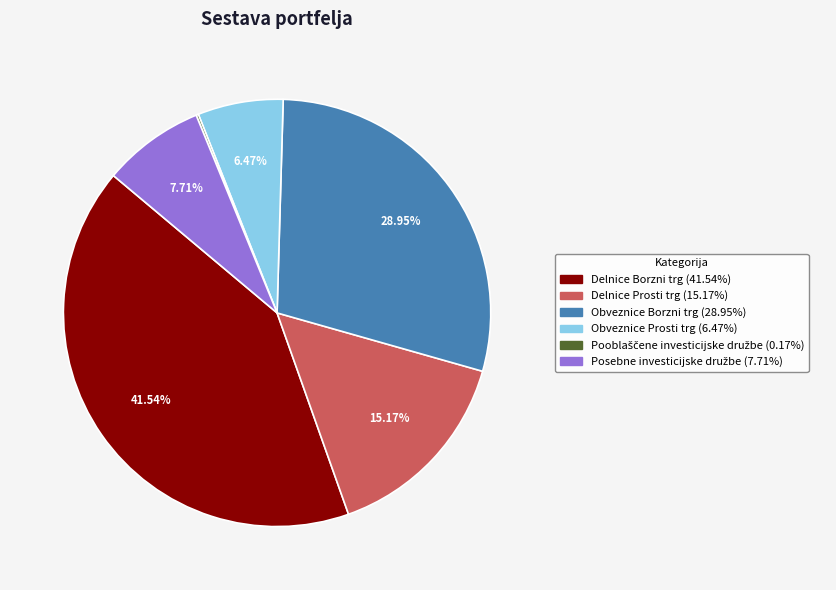

Does Obveznice Prosti trg represent more than half of the total?

No